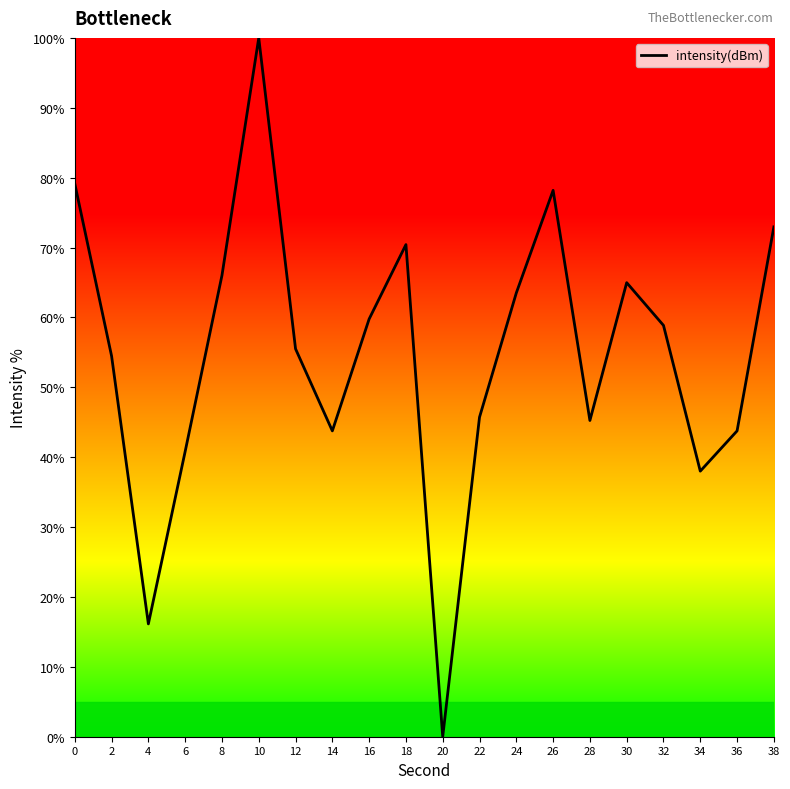

What is the approximate value at 30?

65.0